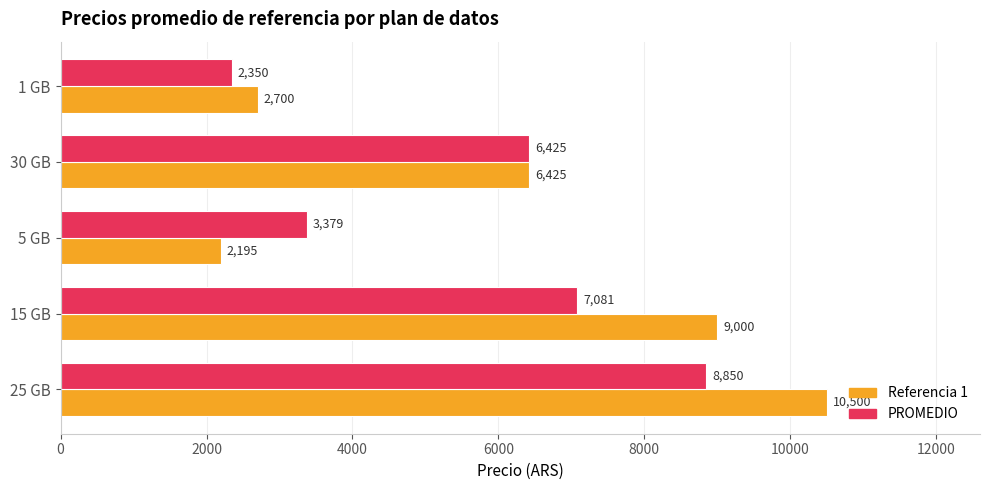

How many categories are shown in the chart?

5